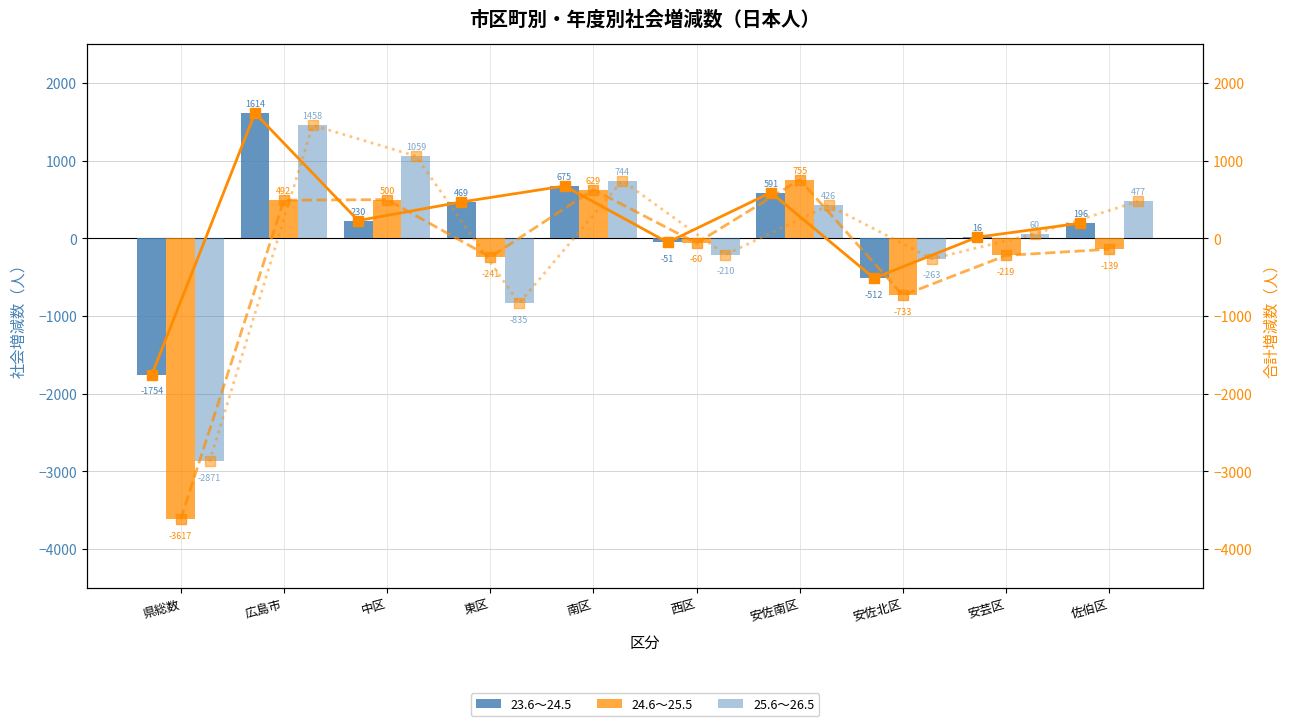

Read the 24.6～25.5 合計 value at 南区.

629